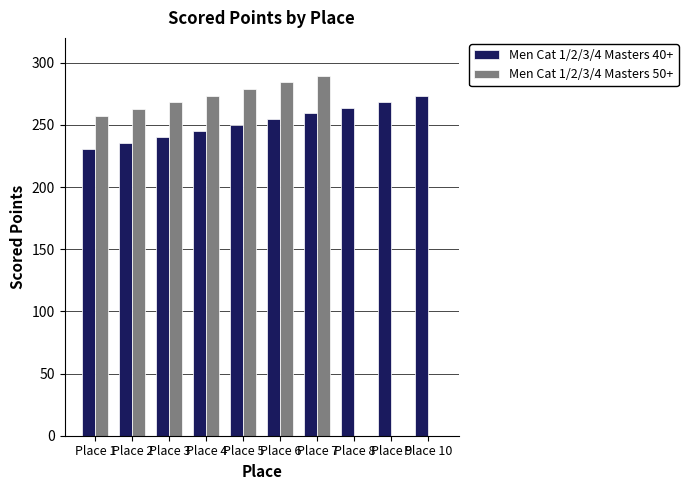

What is the maximum value shown in the chart?

289.7